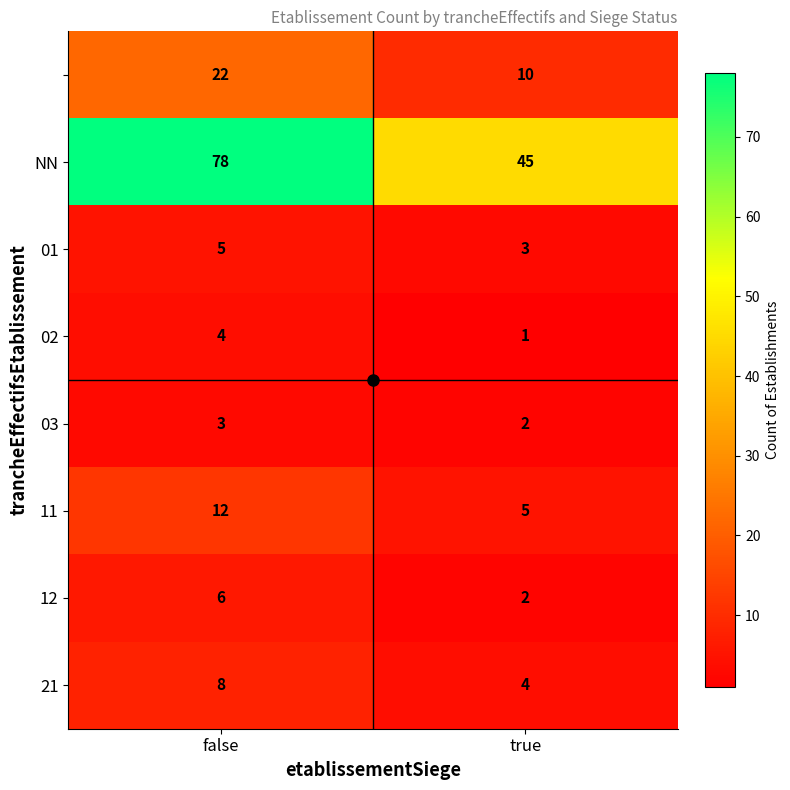

At which category does the chart reach its peak across all series?

false